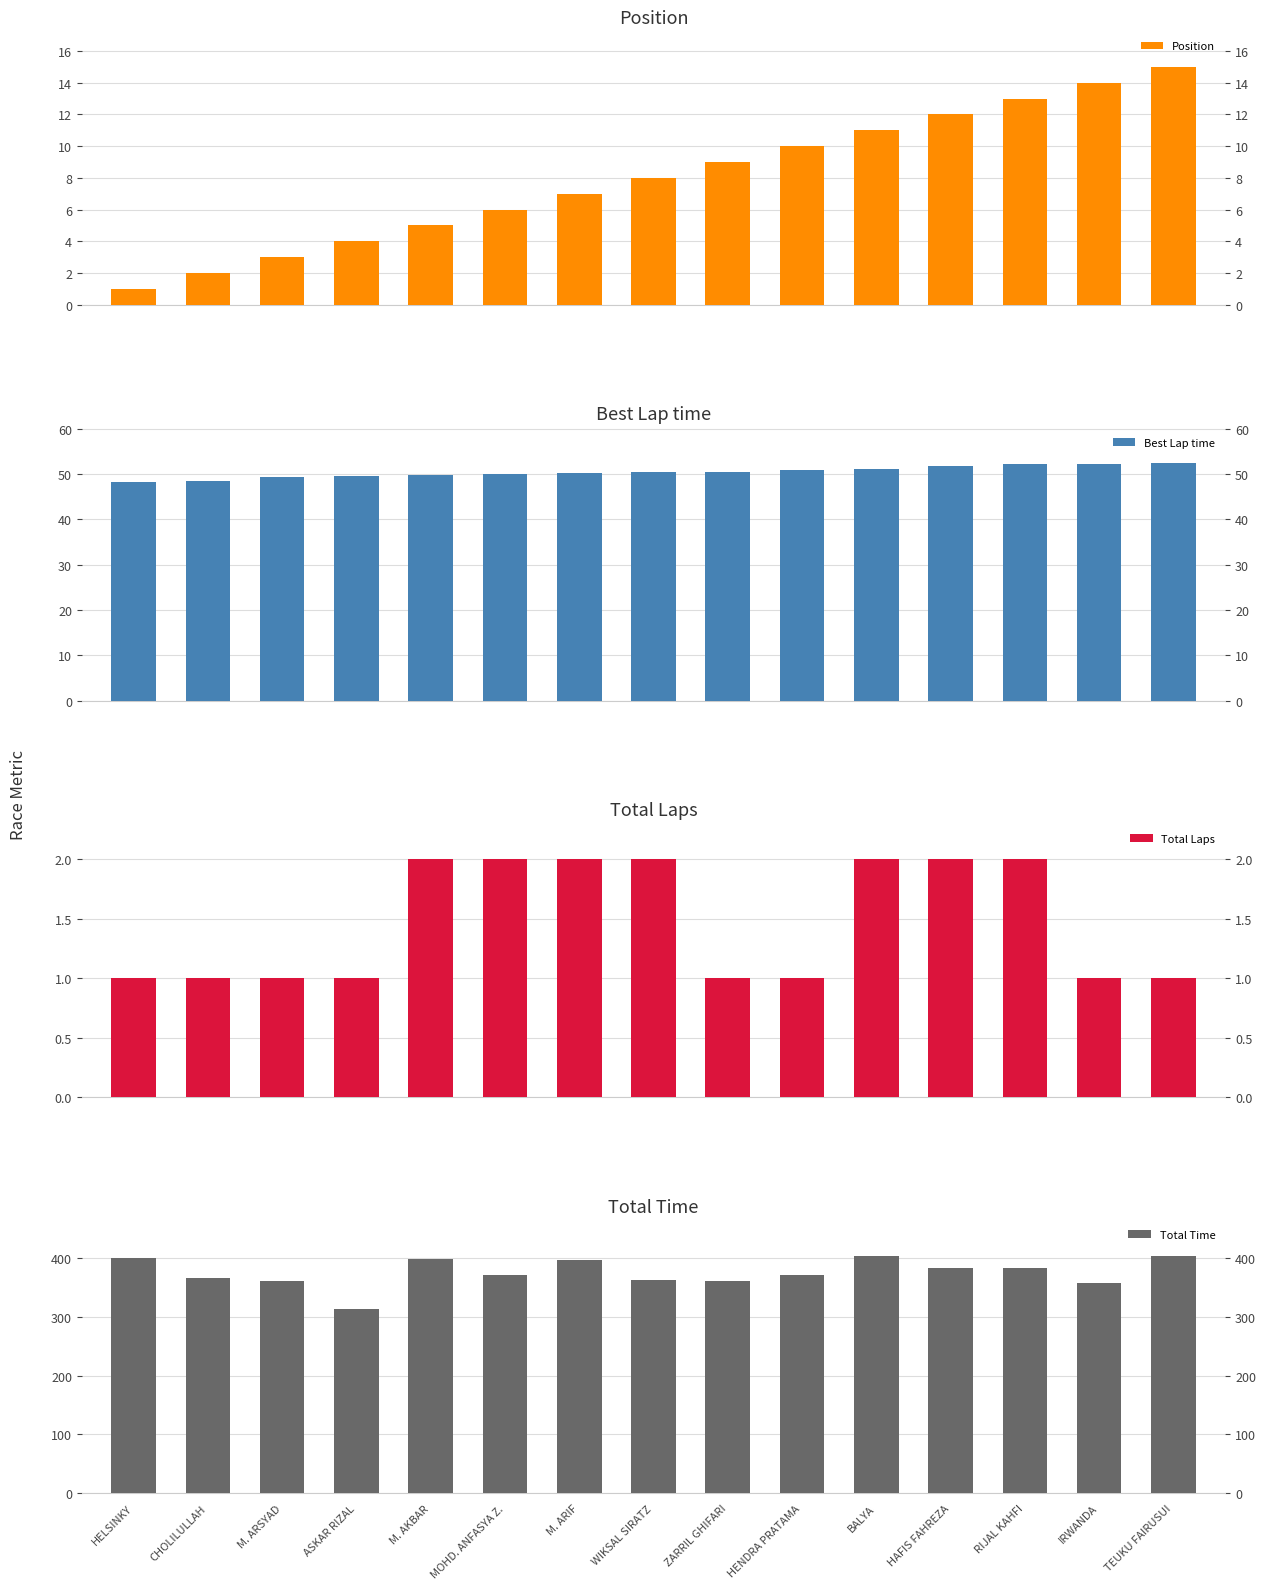

Are the bars grouped side by side (vs. stacked)?

Yes